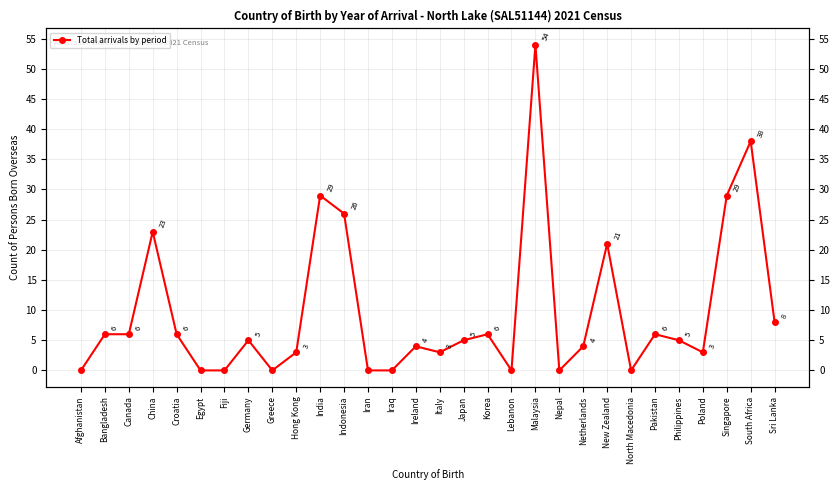

What is the label of the 27th point from the left?

Poland